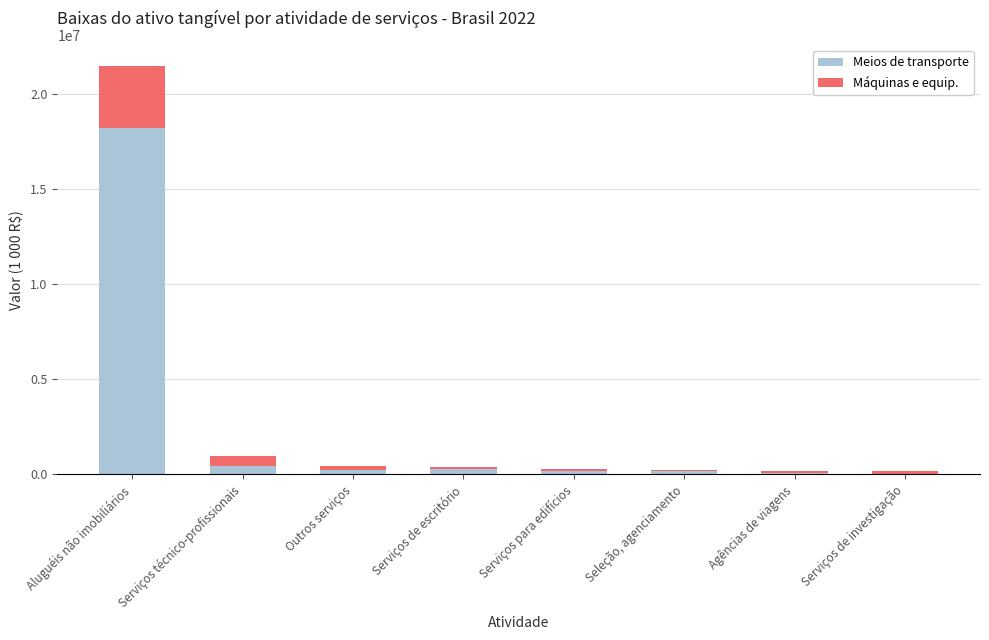

What is the sum of all Meios de transporte values?

19752978